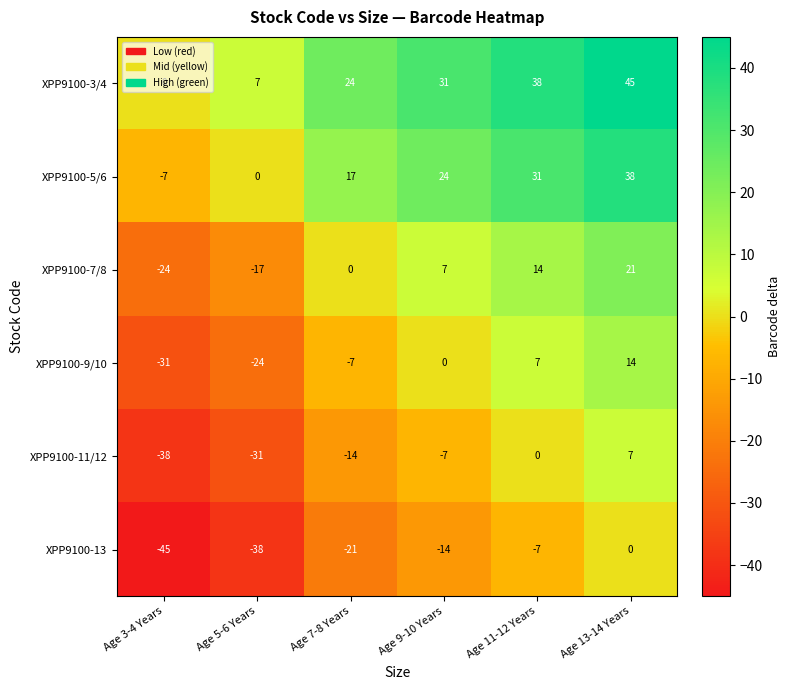

What is the spread (max minus min) of values at Age 3-4 Years?

45